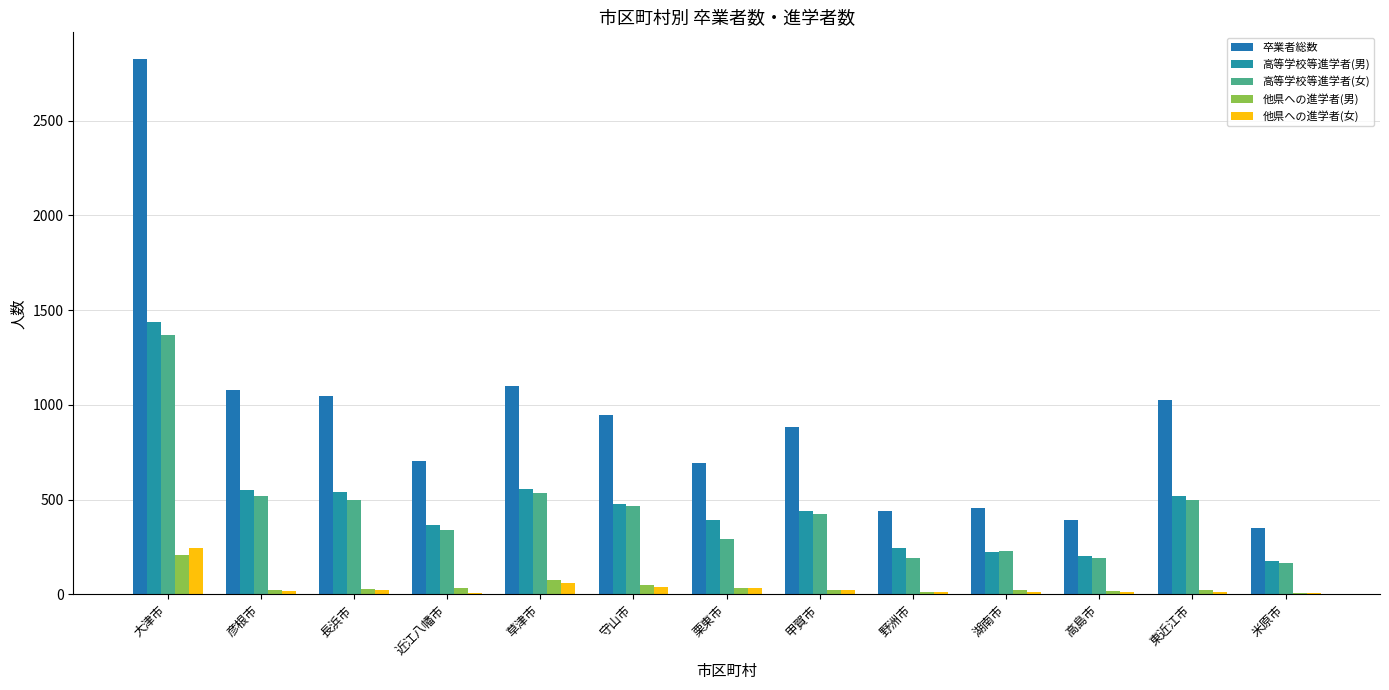

What is the value of the 他県への進学者(男) bar at the 6th from the left?

49